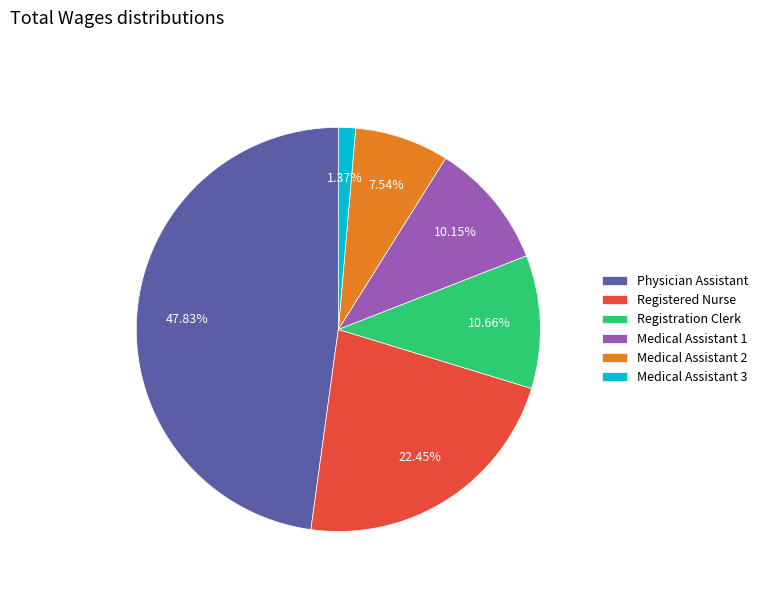

Do Registration Clerk and Medical Assistant 2 together represent more than half of the pie?

No